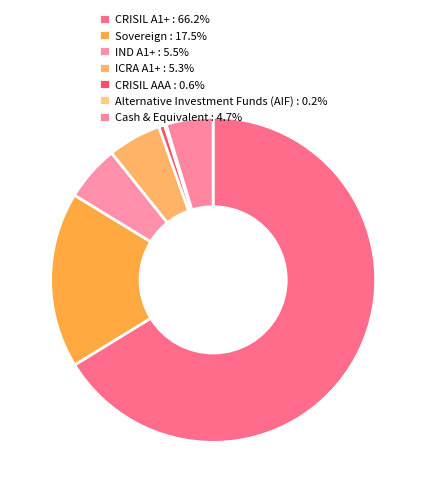

True or false: Sovereign accounts for 18% of the total.

True